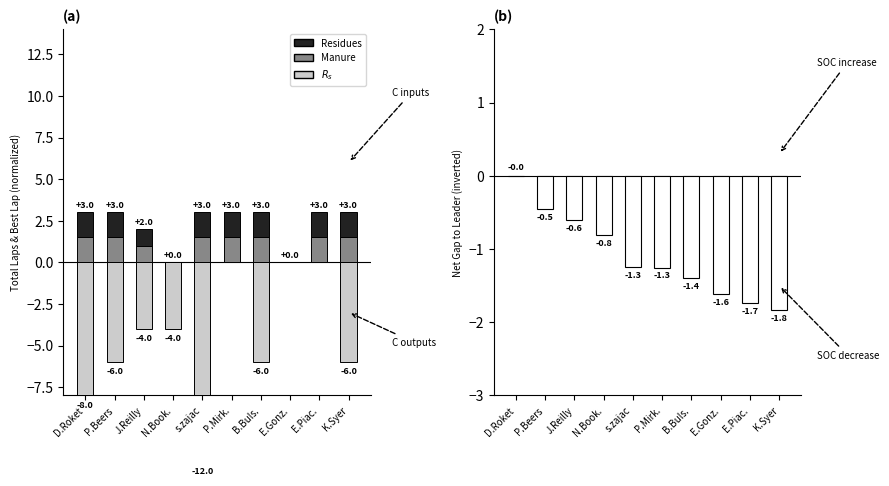

At which label does $R_m$ first exceed 1?

D.Roket